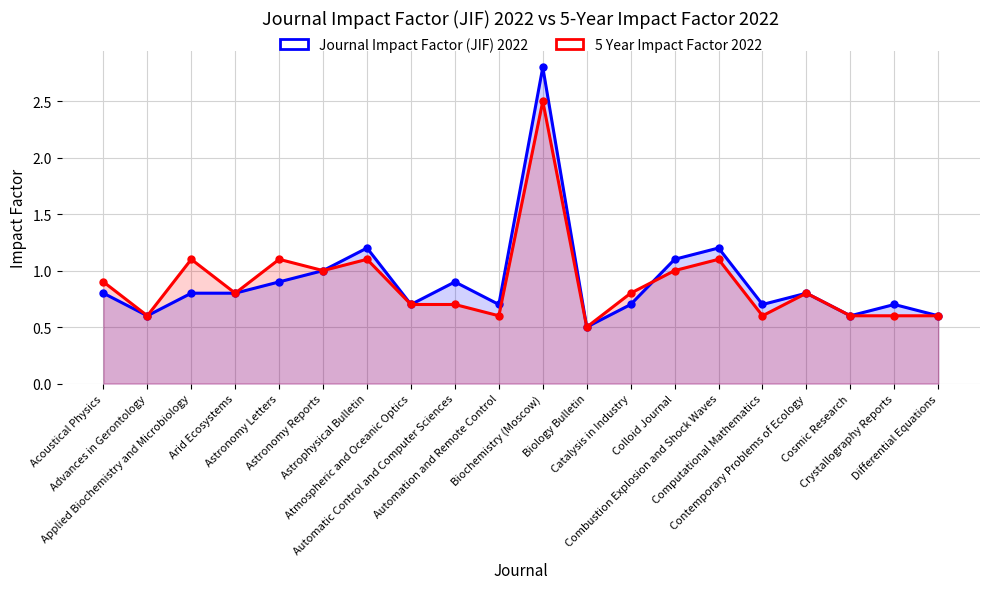

What is the difference between the second highest and second lowest values in the Journal Impact Factor (JIF) 2022 series?

0.6